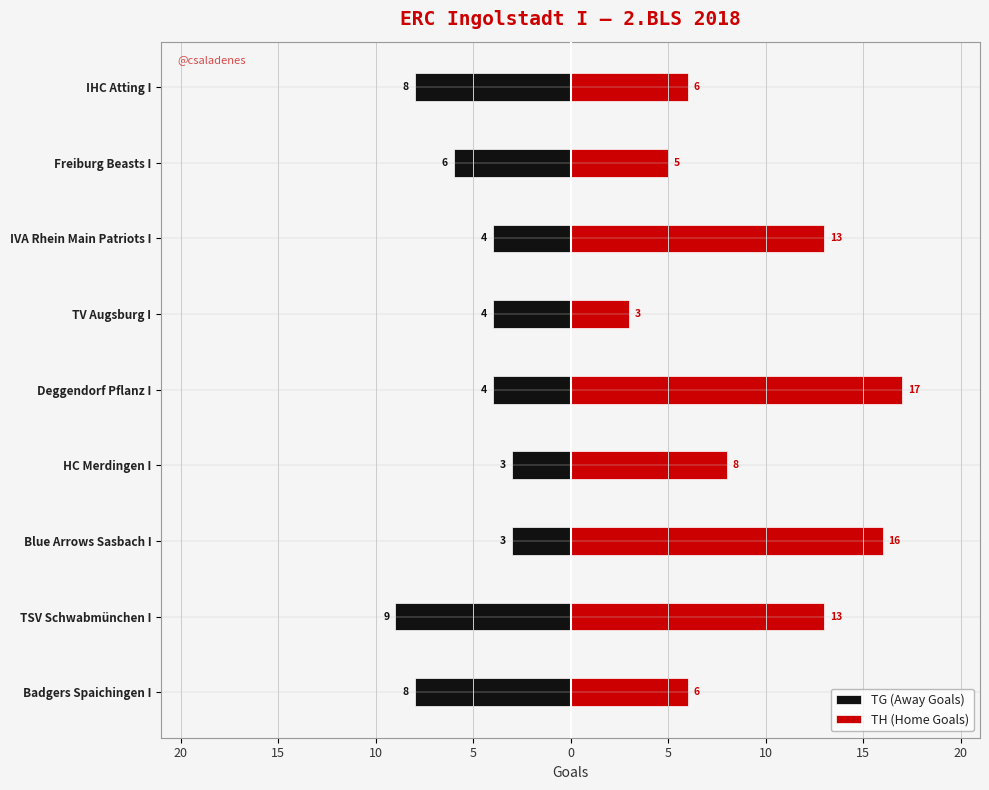

What is the difference between the maximum and minimum values in the TG (Away Goals) series?

6